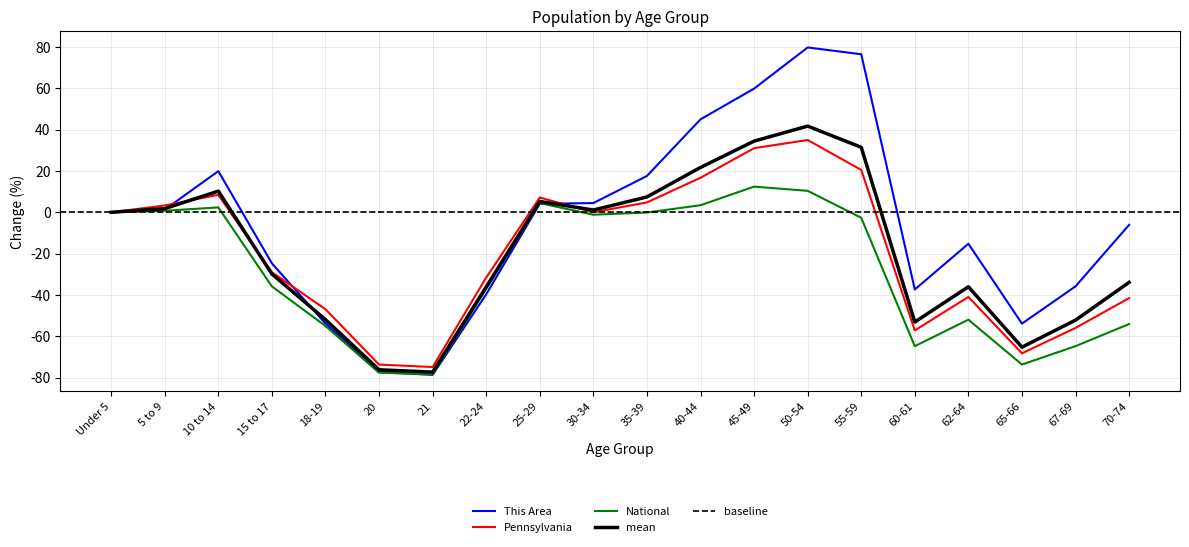

True or false: Pennsylvania and National cross at least once.

False